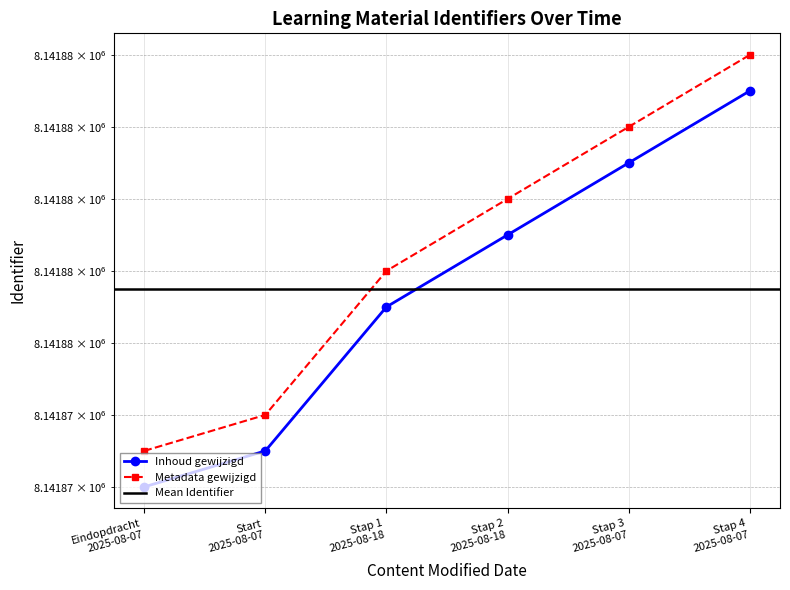

Is this an area chart (filled region under the line)?

No